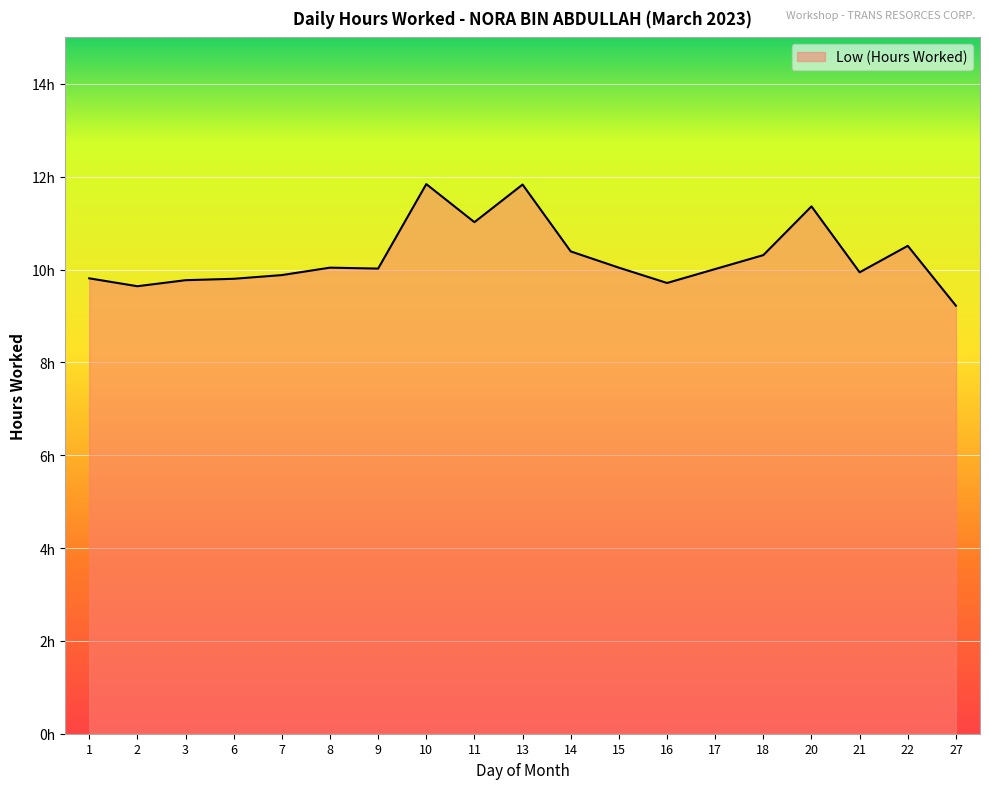

What is the average value?

10.3